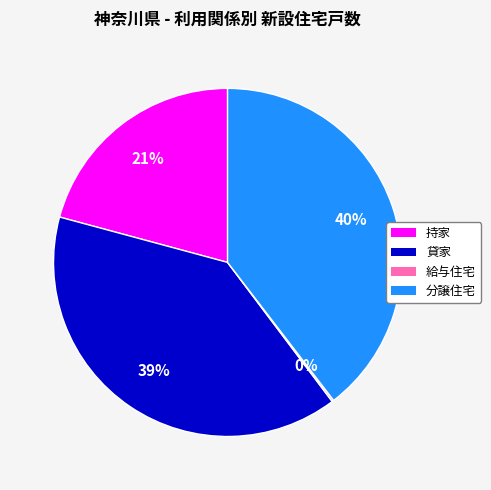

True or false: 分譲住宅 accounts for 33% of the total.

False